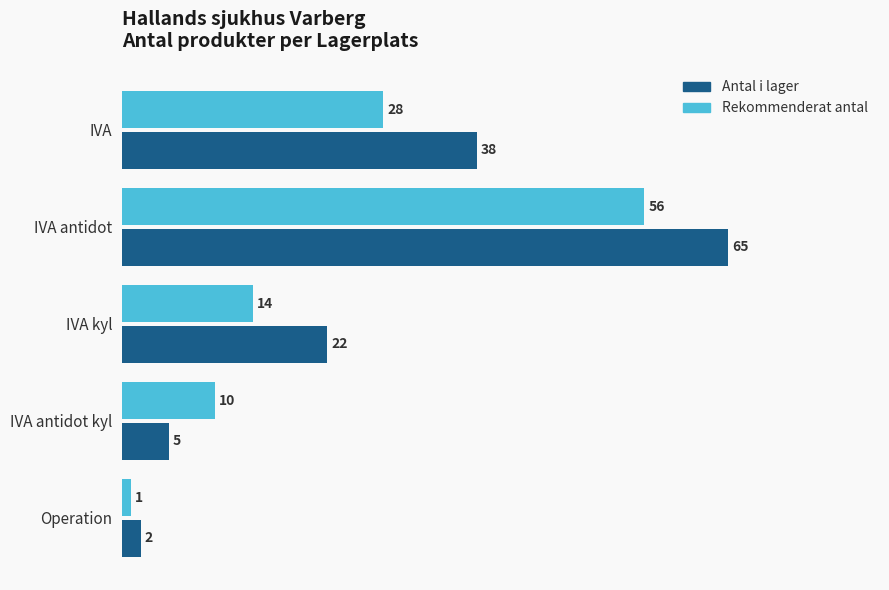

List the series in order of their overall mean, highest first.

Antal i lager, Rekommenderat antal